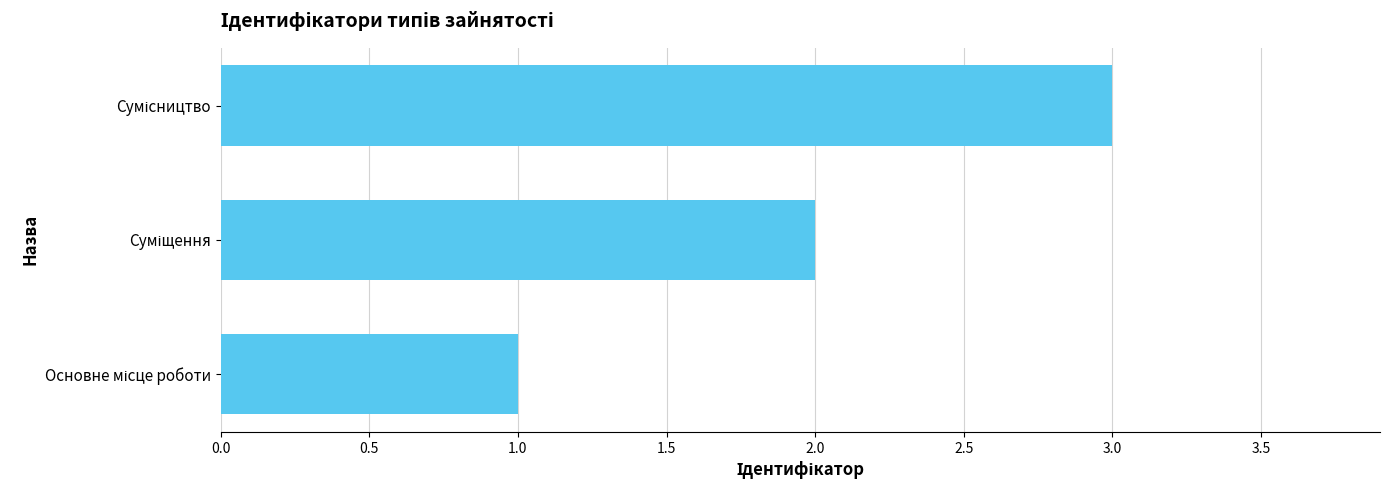

What is the maximum value shown in the chart?

3